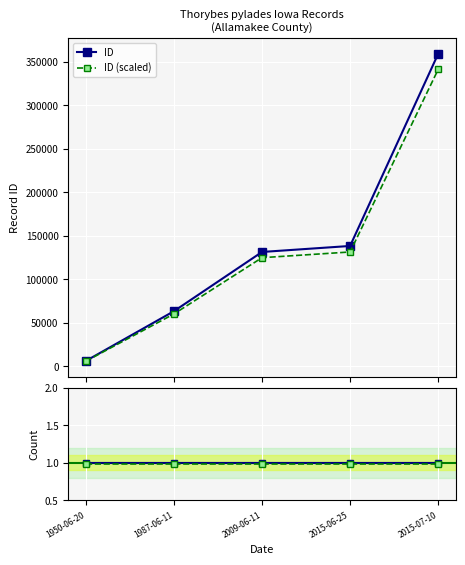

Is it true that ID equals 138345.0 at 2015-06-25?

True